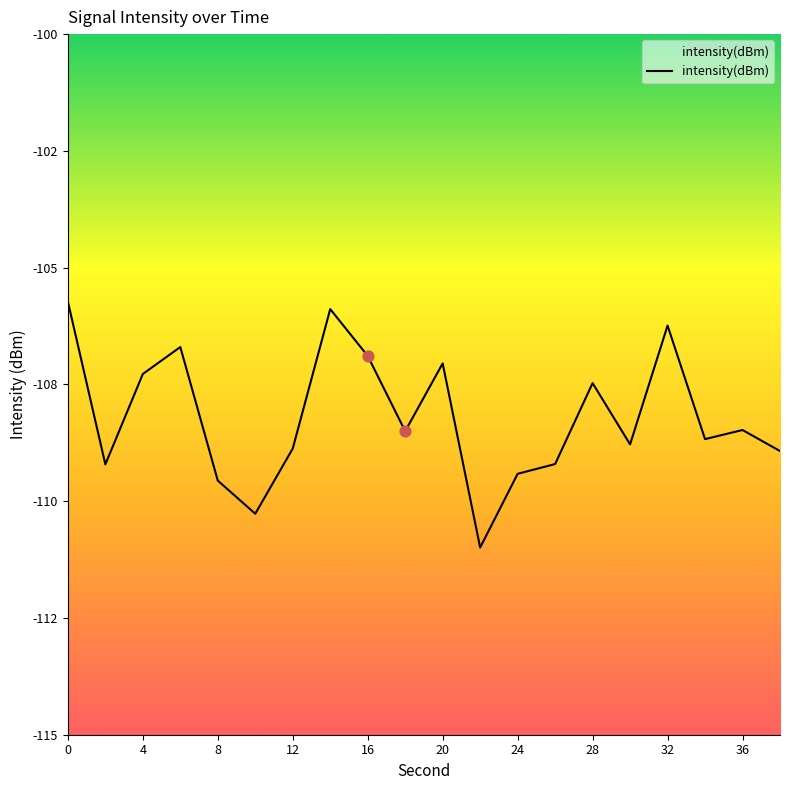

Which has a higher value, 34 or 16?

16